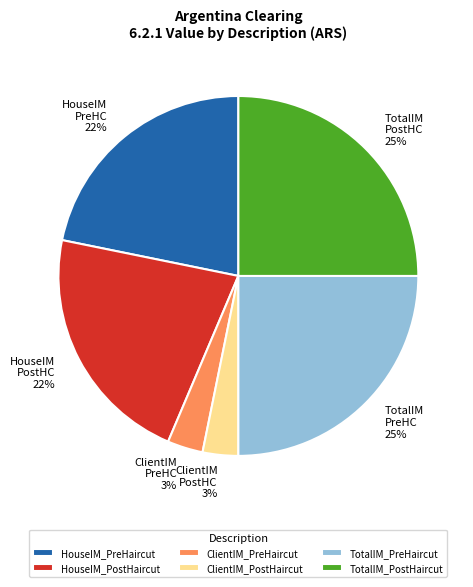

Approximately how many times larger is the value at HouseIM_PostHaircut compared to TotalIM_PostHaircut?

0.9